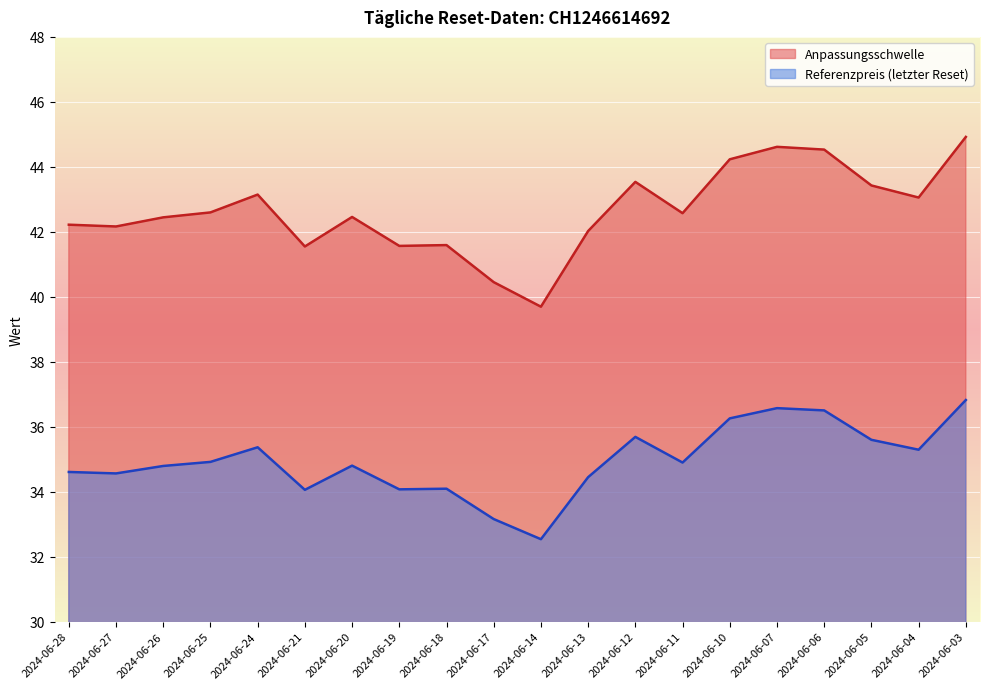

Reading left to right, transcribe all the data shown in this chart.

Anpassungsschwelle: 2024-06-28=42.2	2024-06-27=42.2	2024-06-26=42.4	2024-06-25=42.6	2024-06-24=43.1	2024-06-21=41.5	2024-06-20=42.5	2024-06-19=41.6	2024-06-18=41.6	2024-06-17=40.4	2024-06-14=39.7	2024-06-13=42.0	2024-06-12=43.5	2024-06-11=42.6	2024-06-10=44.2	2024-06-07=44.6	2024-06-06=44.5	2024-06-05=43.4	2024-06-04=43.1	2024-06-03=44.9
Referenzpreis: 2024-06-28=34.6	2024-06-27=34.6	2024-06-26=34.8	2024-06-25=34.9	2024-06-24=35.4	2024-06-21=34.1	2024-06-20=34.8	2024-06-19=34.1	2024-06-18=34.1	2024-06-17=33.2	2024-06-14=32.5	2024-06-13=34.4	2024-06-12=35.7	2024-06-11=34.9	2024-06-10=36.3	2024-06-07=36.6	2024-06-06=36.5	2024-06-05=35.6	2024-06-04=35.3	2024-06-03=36.8